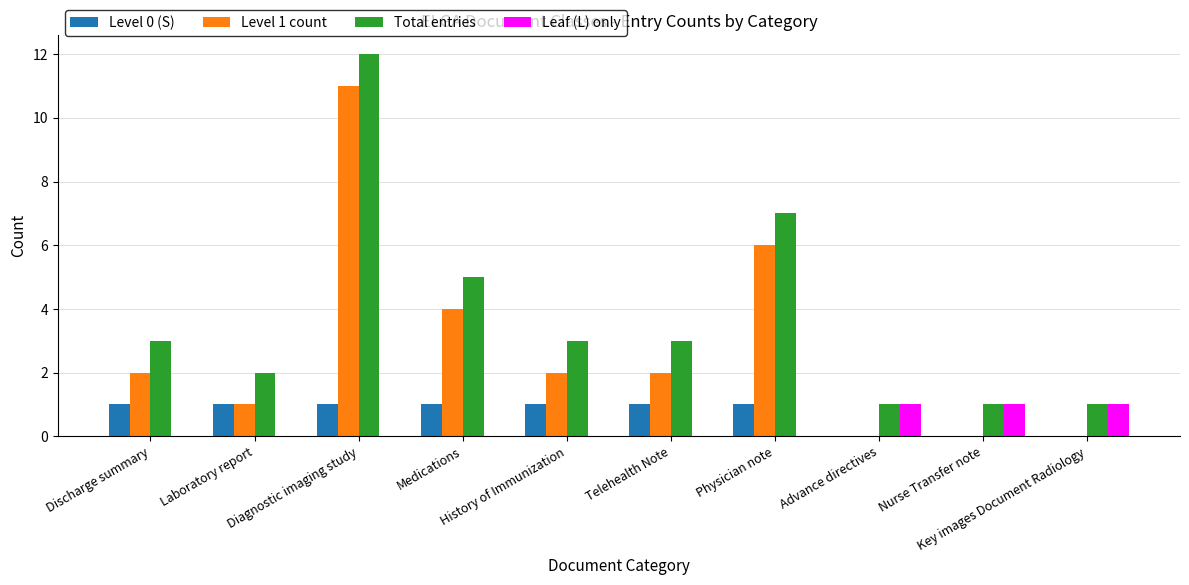

Which series has the largest total across all categories?

Total entries